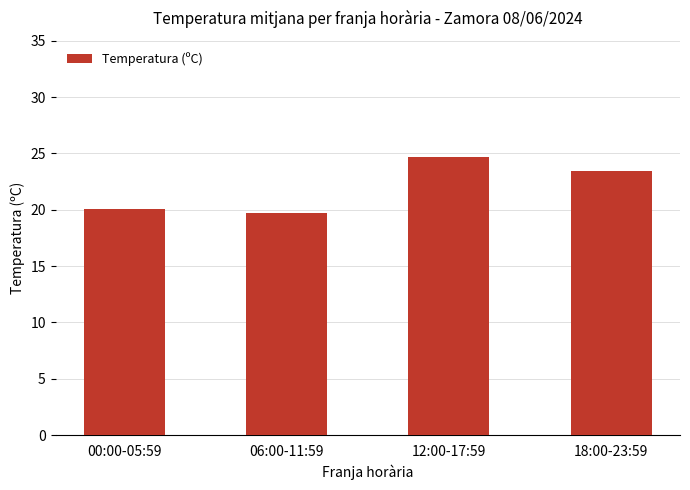

What value does the data have at 12:00-17:59?

24.7